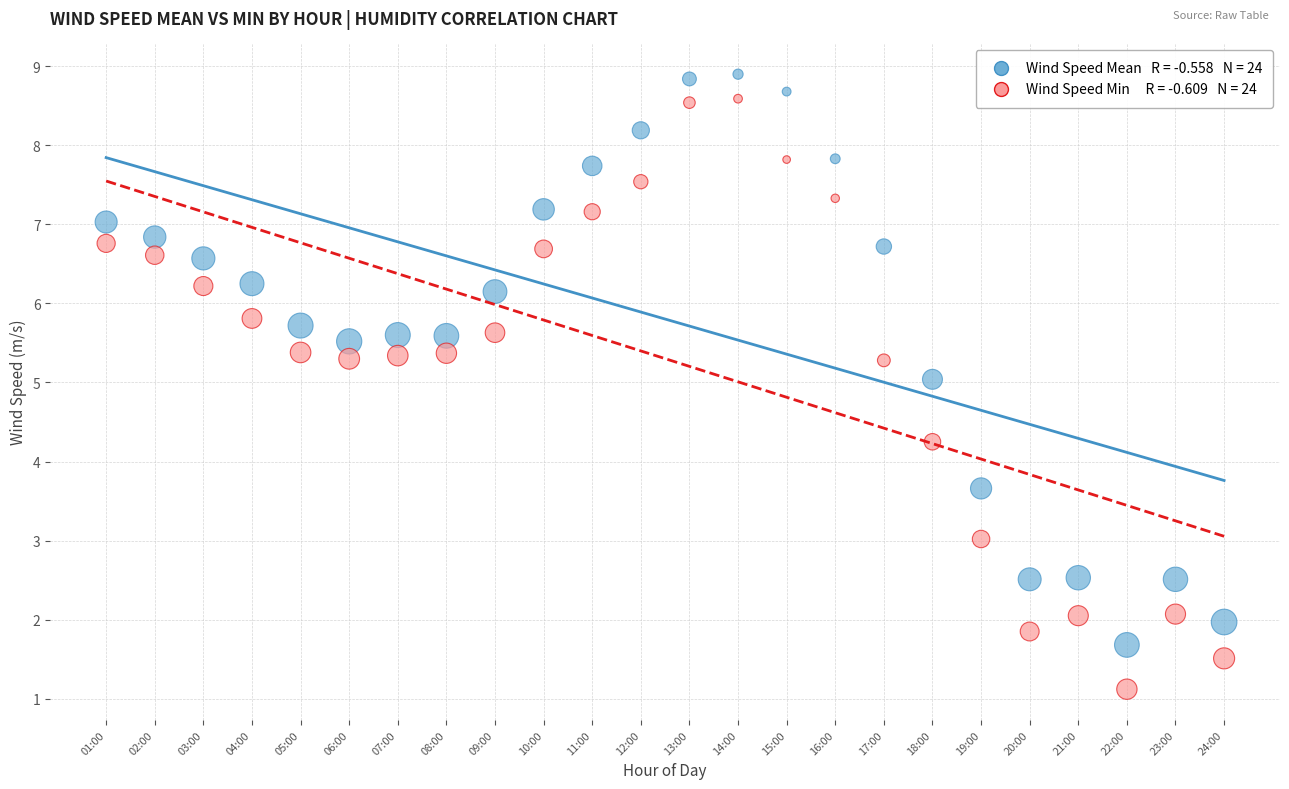

Across all data points, what is the range of X values (max minus min)?

23.0